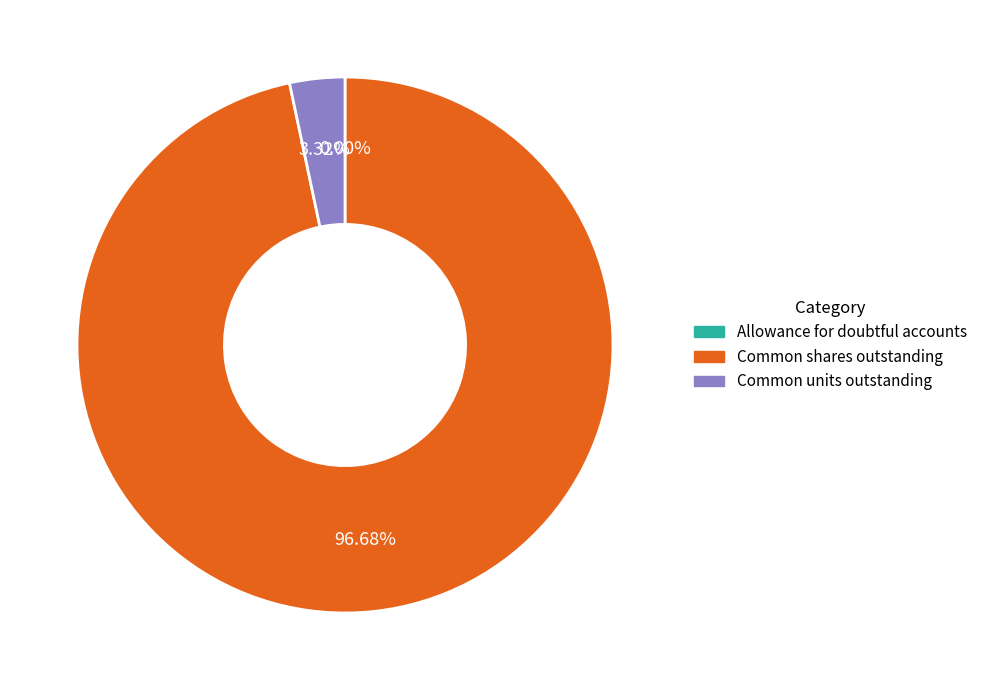

Which has a higher value, Common units outstanding or Common shares outstanding?

Common shares outstanding